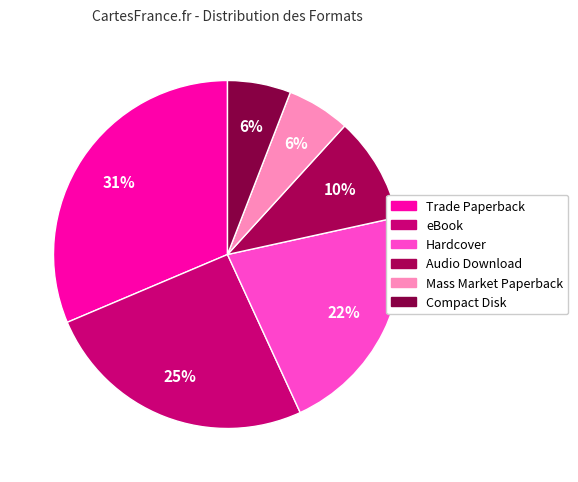

What percentage is the Mass Market Paperback slice, to the nearest percent?

6%